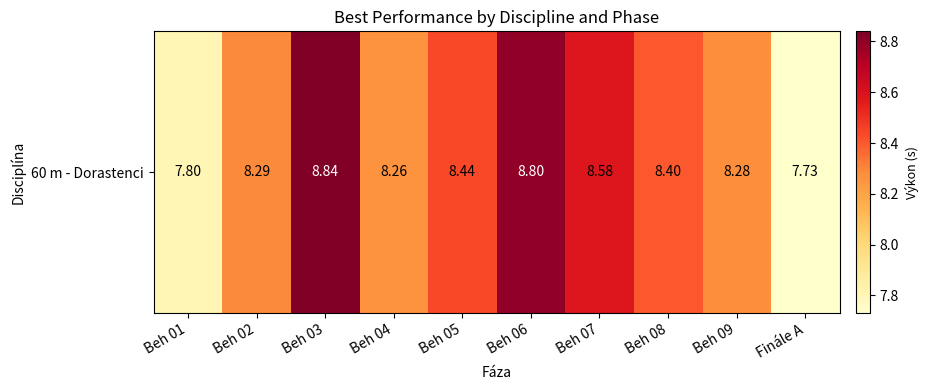

True or false: the data shows 7.7 at Finále A.

True